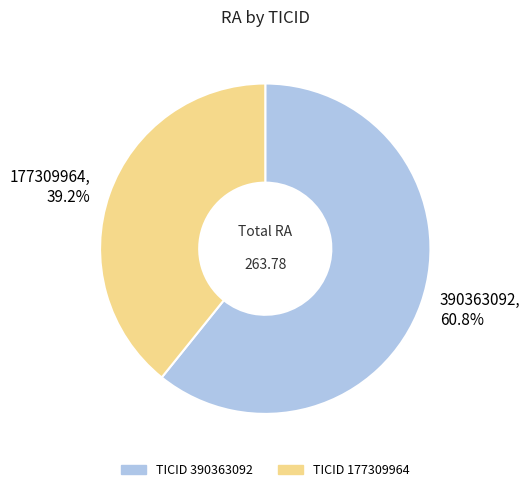

Is there any slice that represents more than half of the pie?

Yes